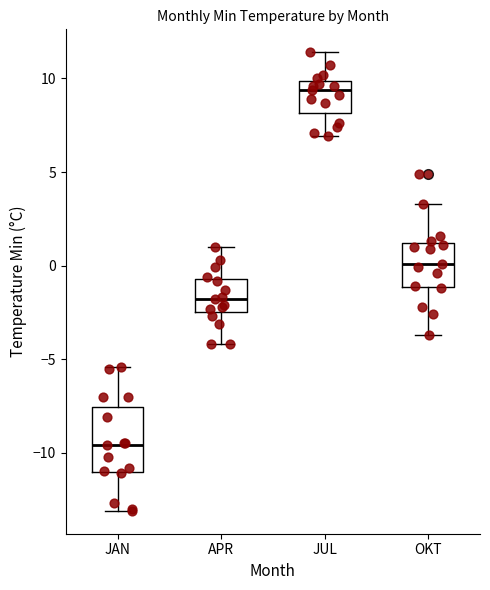

Reading left to right, read every box against the y-axis: the position of its median line, the range the box covers, and the ends of its whiskers. The values are not printed on the chart, so give them approximately, as read against the axis.

JAN: median -9.5, box -11.0 to -7.5, whiskers -13.0 to -5.5
APR: median -2.0, box -2.5 to -0.5, whiskers -4.0 to 1.0
JUL: median 9.5, box 8.0 to 10.0, whiskers 7.0 to 11.5
OKT: median 0.0, box -1.0 to 1.0, whiskers -3.5 to 3.5